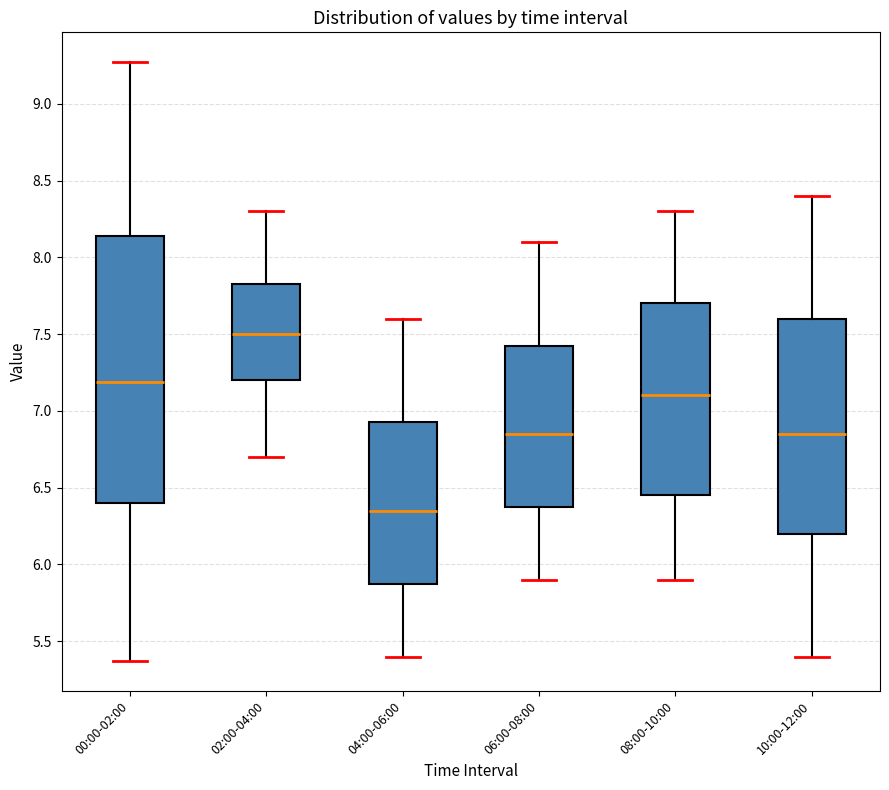

Which box's median line is the lowest?

04:00-06:00